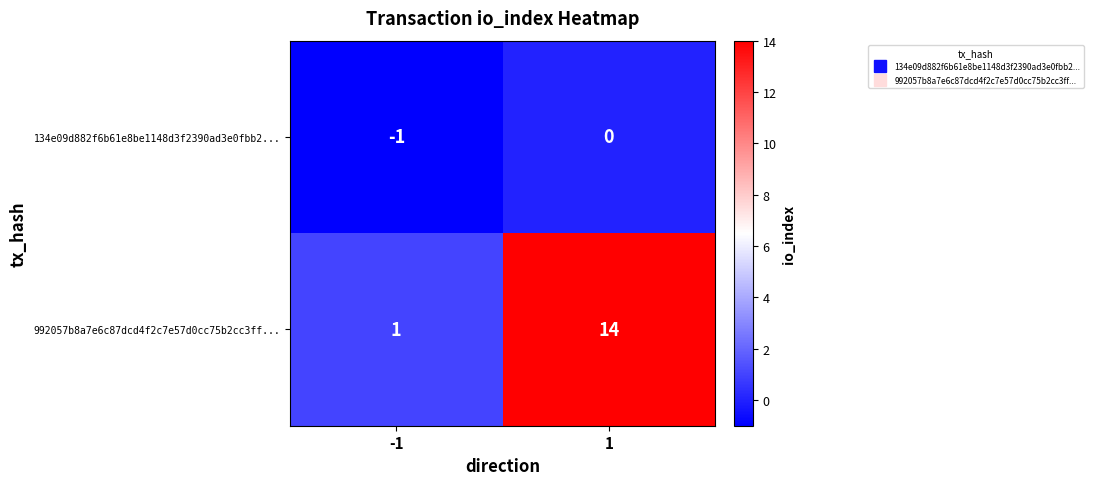

What is the sum of all 992057b8a7e6c87dcd4f2c7e57d0cc75b2cc3ff... values?

15